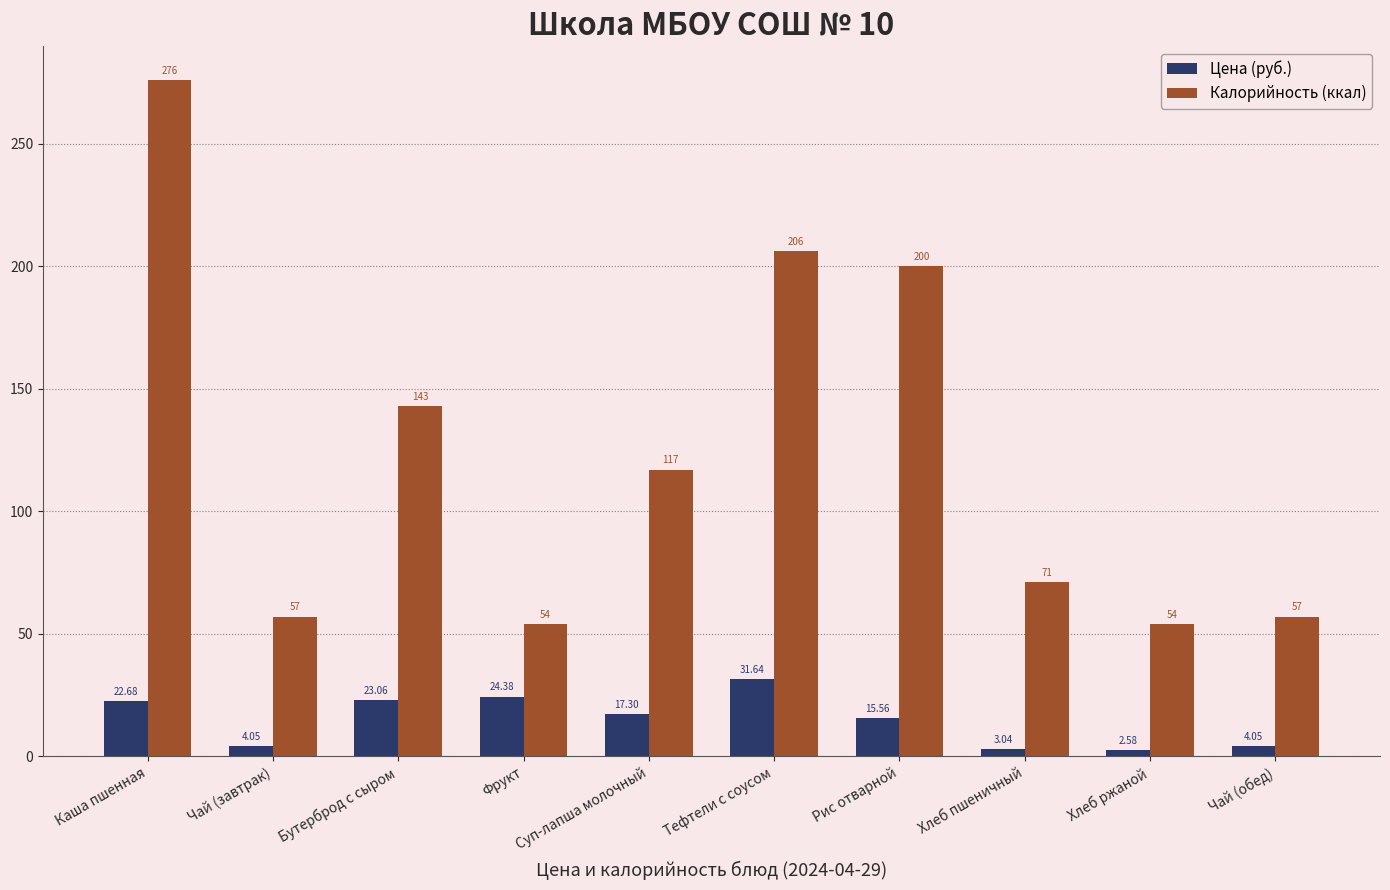

Which series changed the most between Каша пшенная and Чай (обед)?

Калорийность (ккал)